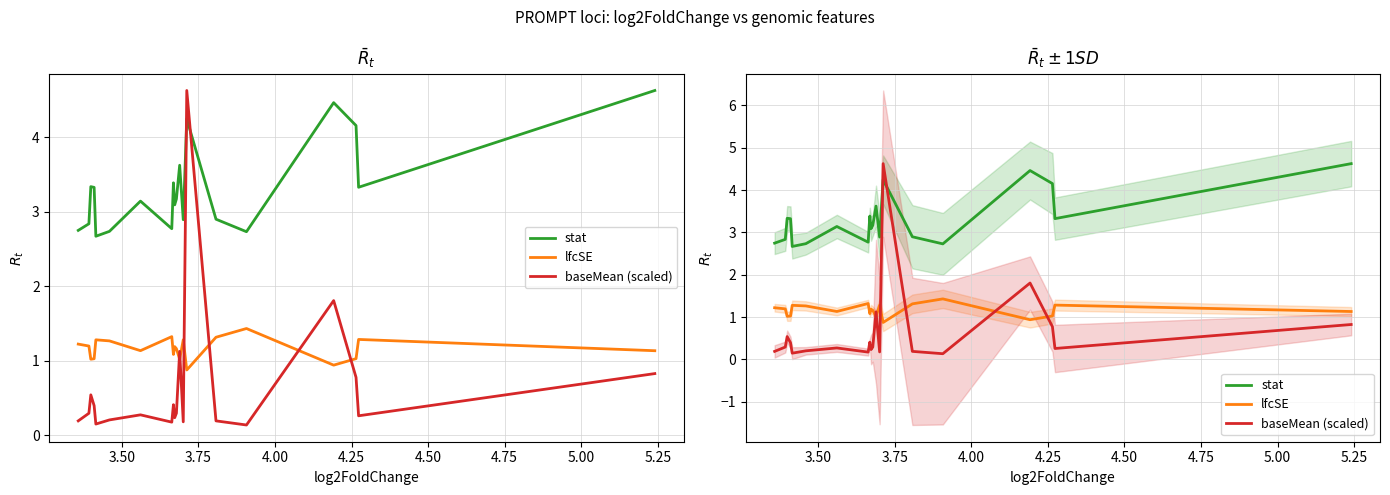

What is the value of the baseMean (scaled) point at the 13th from the left?

0.2